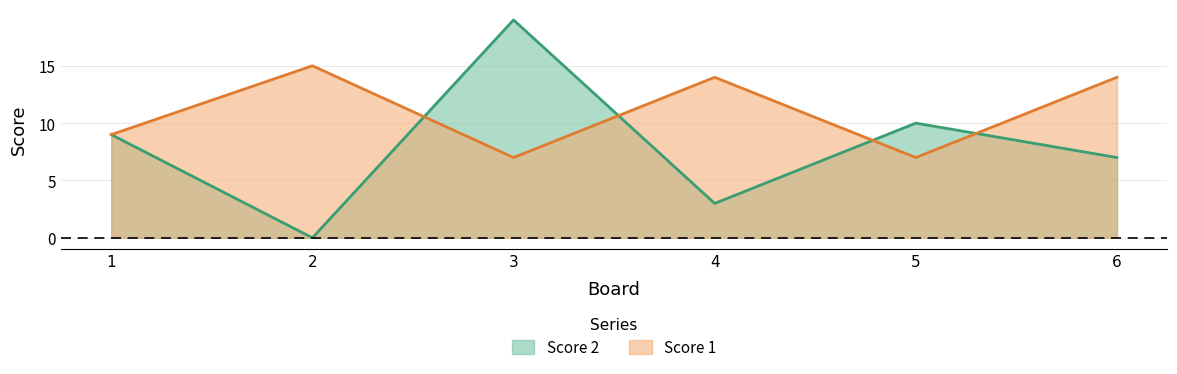

What is the approximate value of Score 1 at 3?

7